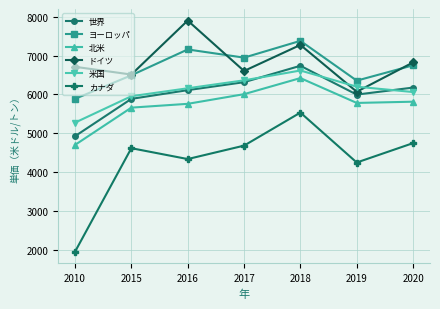

True or false: カナダ and ヨーロッパ intersect in this chart.

False